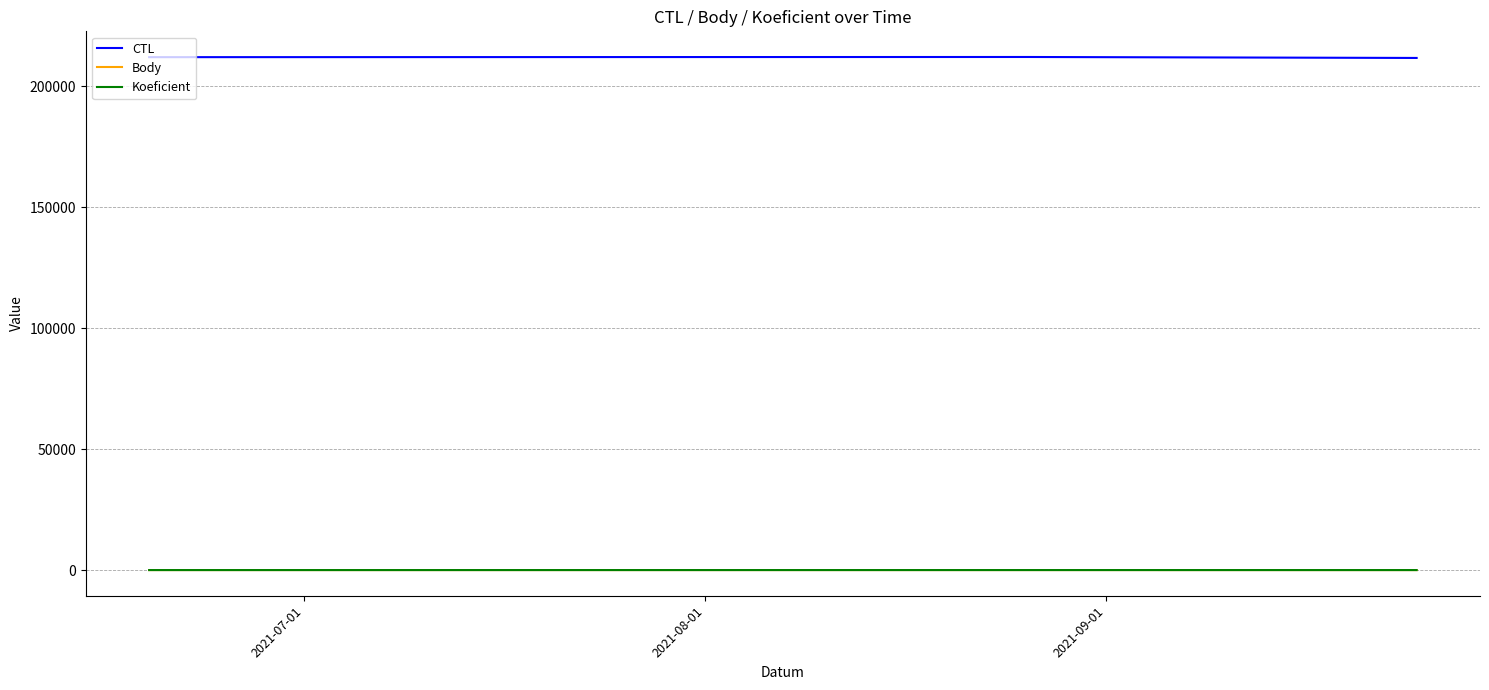

What is the maximum value shown in the chart?

212199